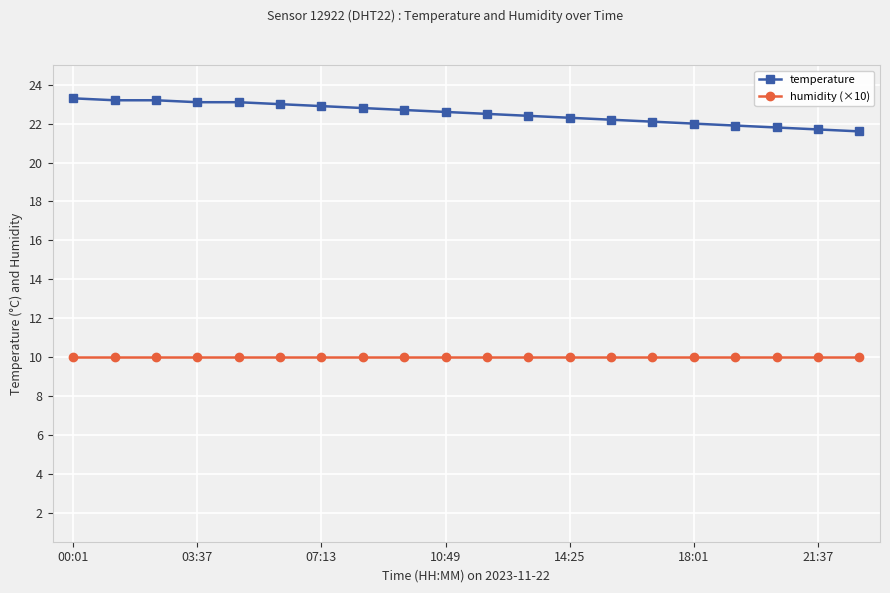

List the series in order of their peak value, lowest first.

humidity (×10), temperature